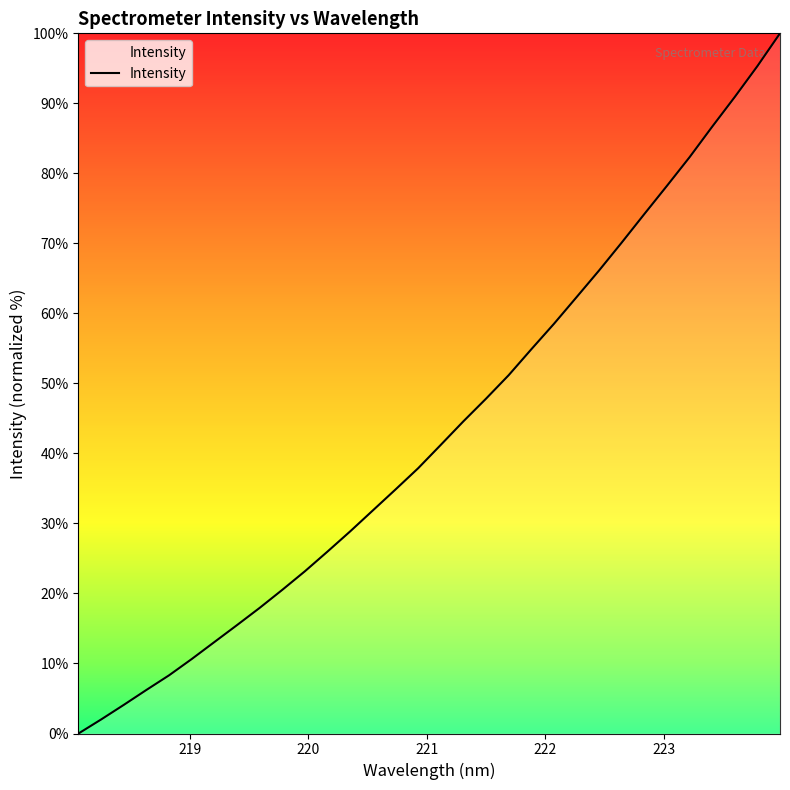

What is the difference between the maximum and minimum values?

100.0